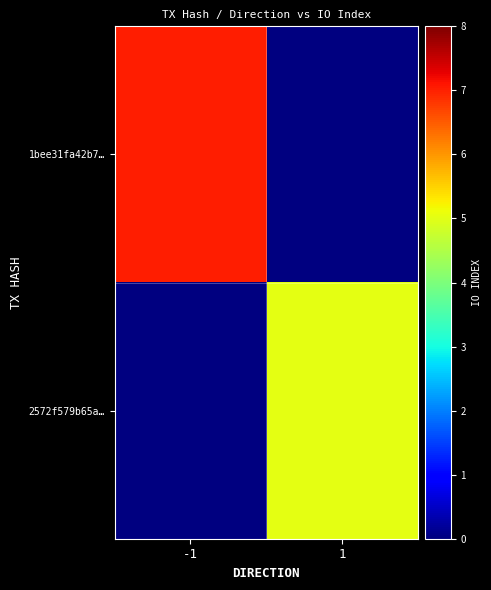

Count the number of data series in this chart.

2